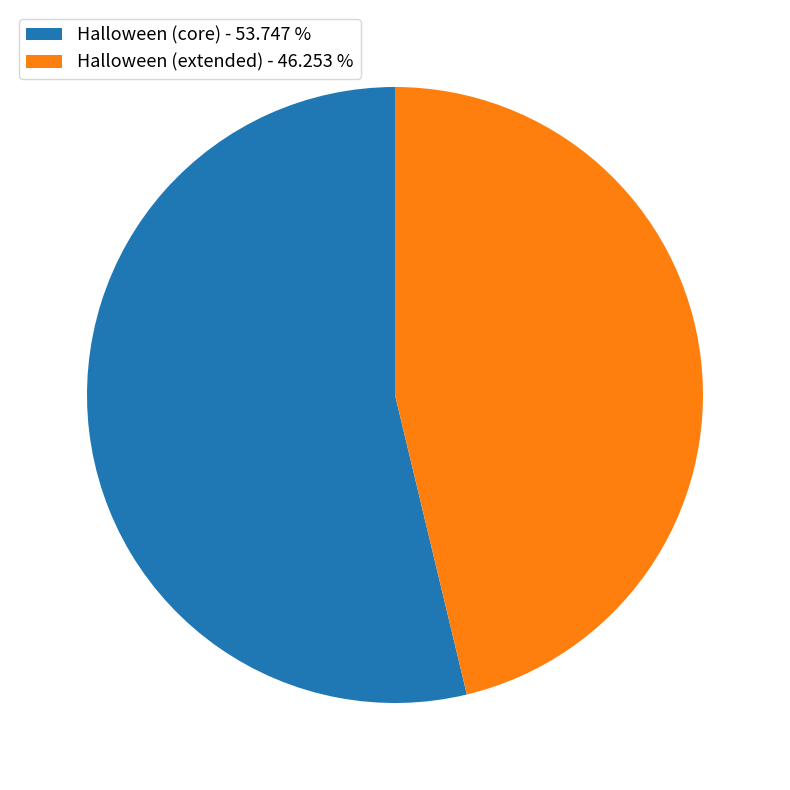

Between Halloween (extended) - 46.253 % and Halloween (core) - 53.747 %, which is larger?

Halloween (core) - 53.747 %